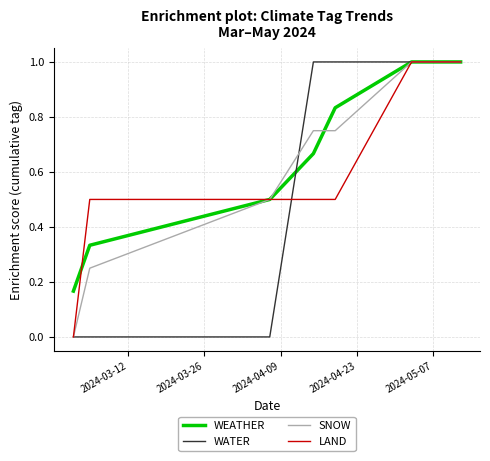

How many positive values does the LAND series have?

6